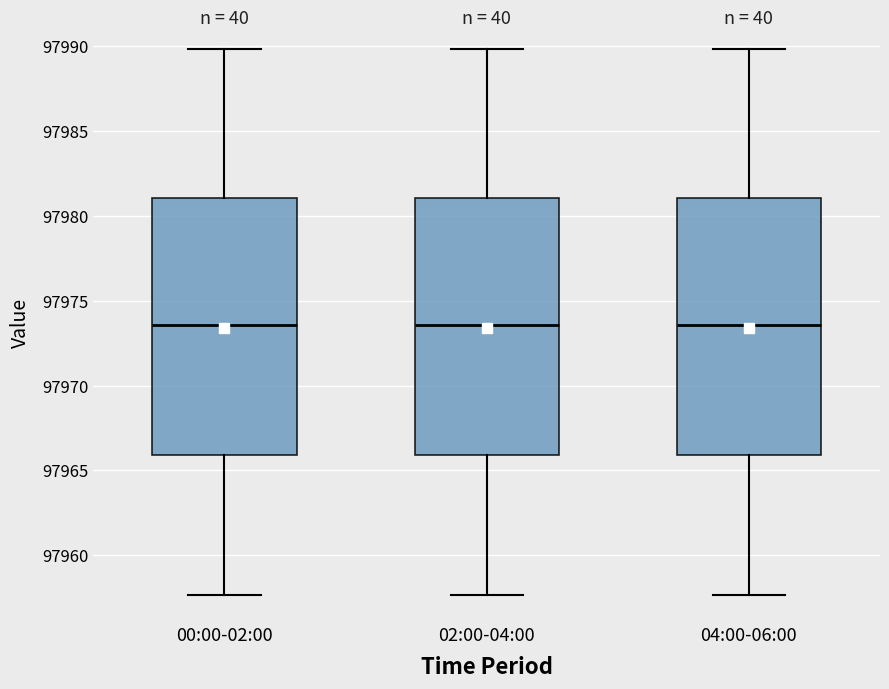

Where does the median line of the box for 00:00-02:00 sit on the y-axis? The values are not printed on the chart, so give them approximately, as read against the axis.

97973.5